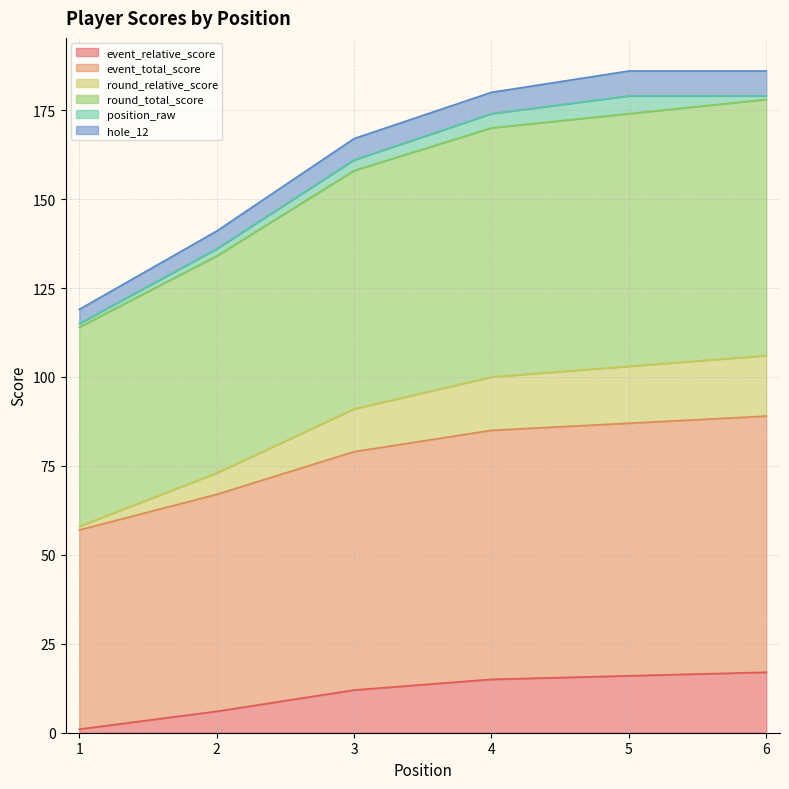

The value of round_total_score at 5 is 121. True or false?

False